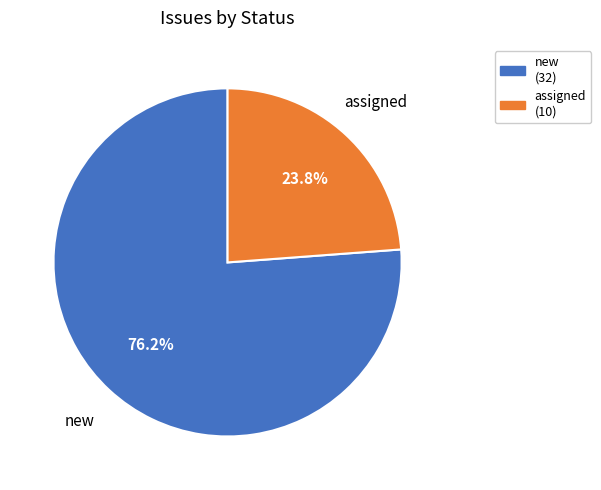

To the nearest percent, what percentage of the pie is assigned?

24%